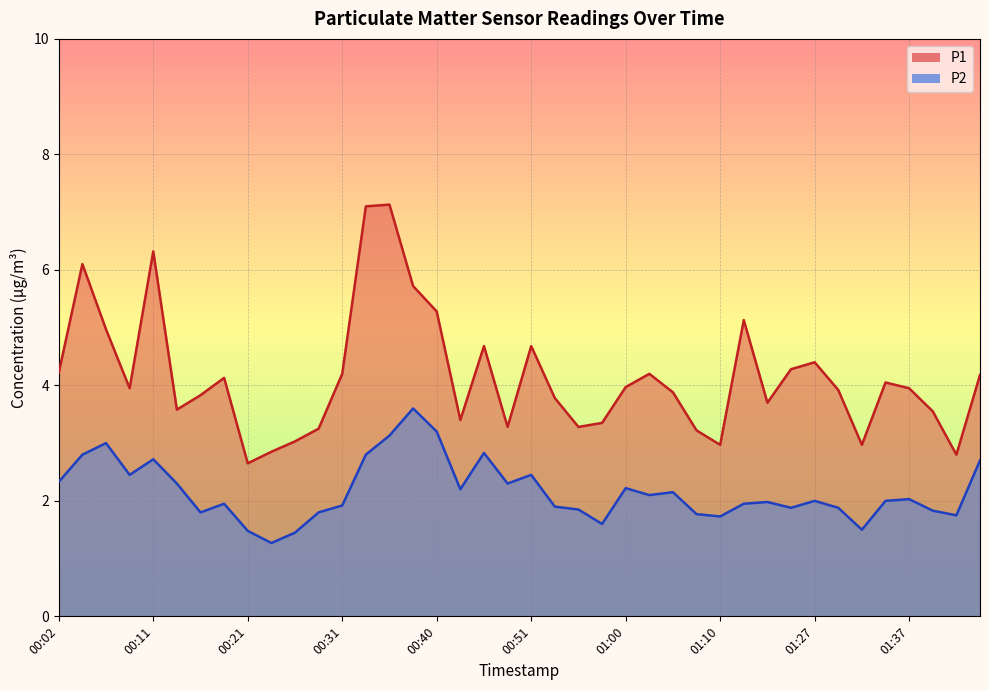

Where does the P2 series first go above 2?

00:02